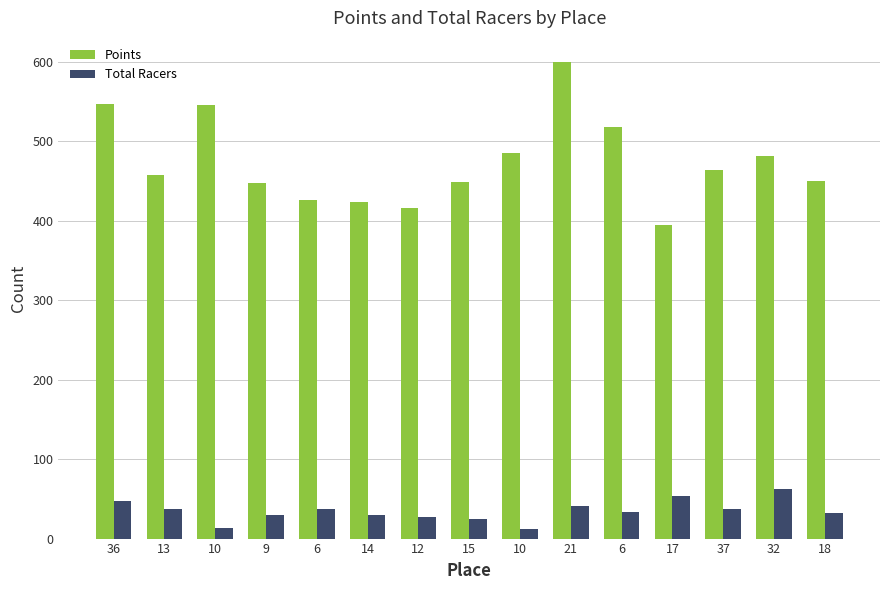

How many data points in Points are above 457?

8